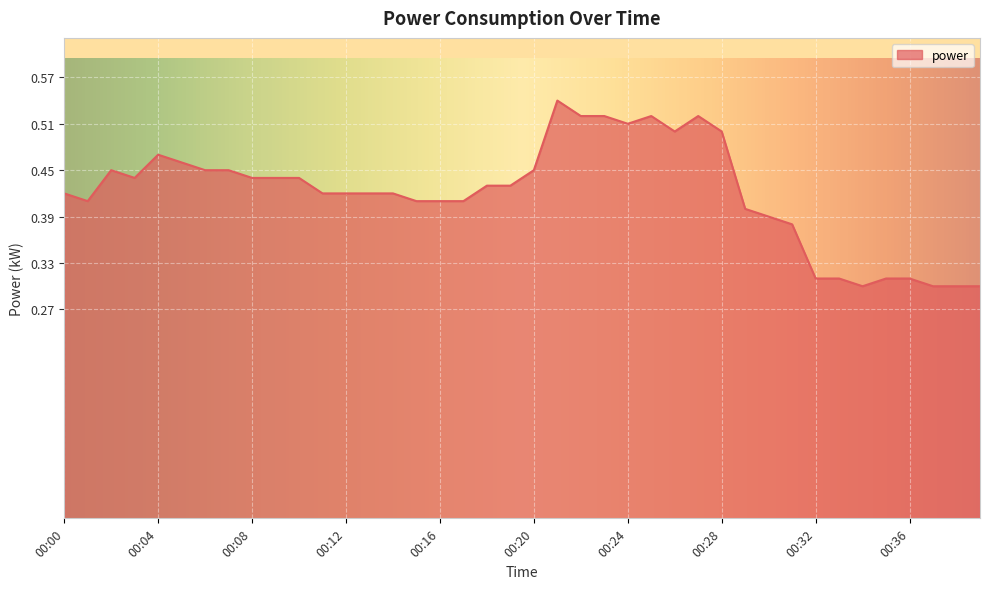

Reading right to left, transcribe all the data shown in this chart.

00:39=0.3	00:38=0.3	00:37=0.3	00:36=0.3	00:35=0.3	00:34=0.3	00:33=0.3	00:32=0.3	00:31=0.4	00:30=0.4	00:29=0.4	00:28=0.5	00:27=0.5	00:26=0.5	00:25=0.5	00:24=0.5	00:23=0.5	00:22=0.5	00:21=0.5	00:20=0.5	00:19=0.4	00:18=0.4	00:17=0.4	00:16=0.4	00:15=0.4	00:14=0.4	00:13=0.4	00:12=0.4	00:11=0.4	00:10=0.4	00:09=0.4	00:08=0.4	00:07=0.5	00:06=0.5	00:05=0.5	00:04=0.5	00:03=0.4	00:02=0.5	00:01=0.4	00:00=0.4